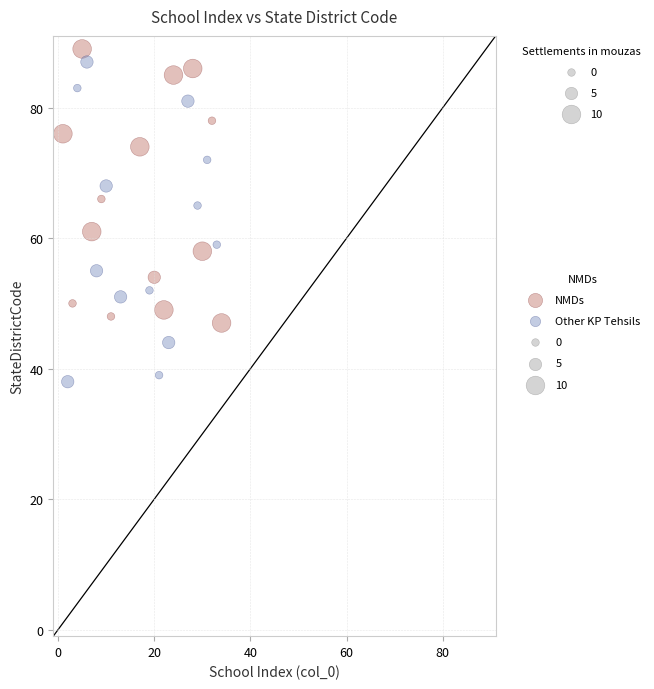

Which series contains the highest Y value?

NMDs